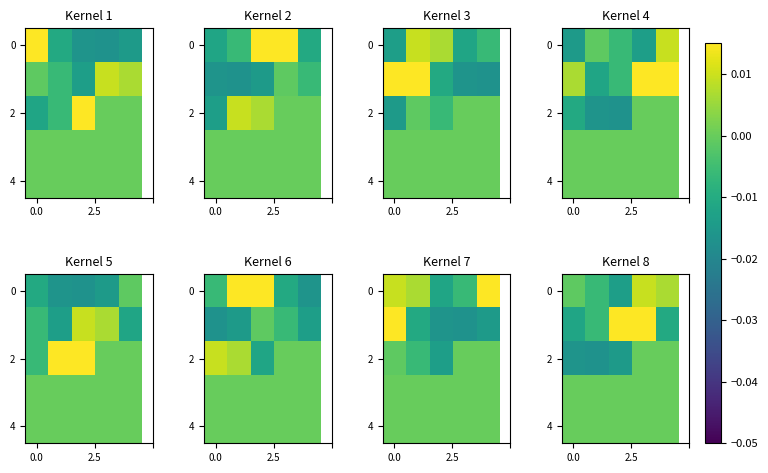

Between 4 and 0.0, which is larger?

4